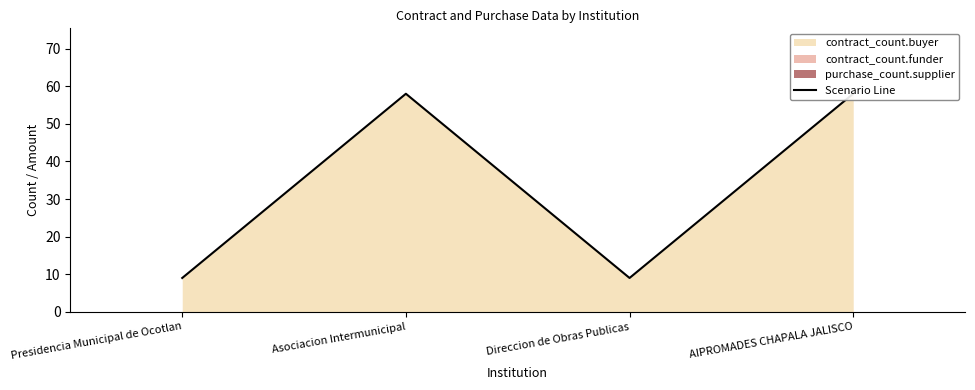

What is the greatest value displayed?

58